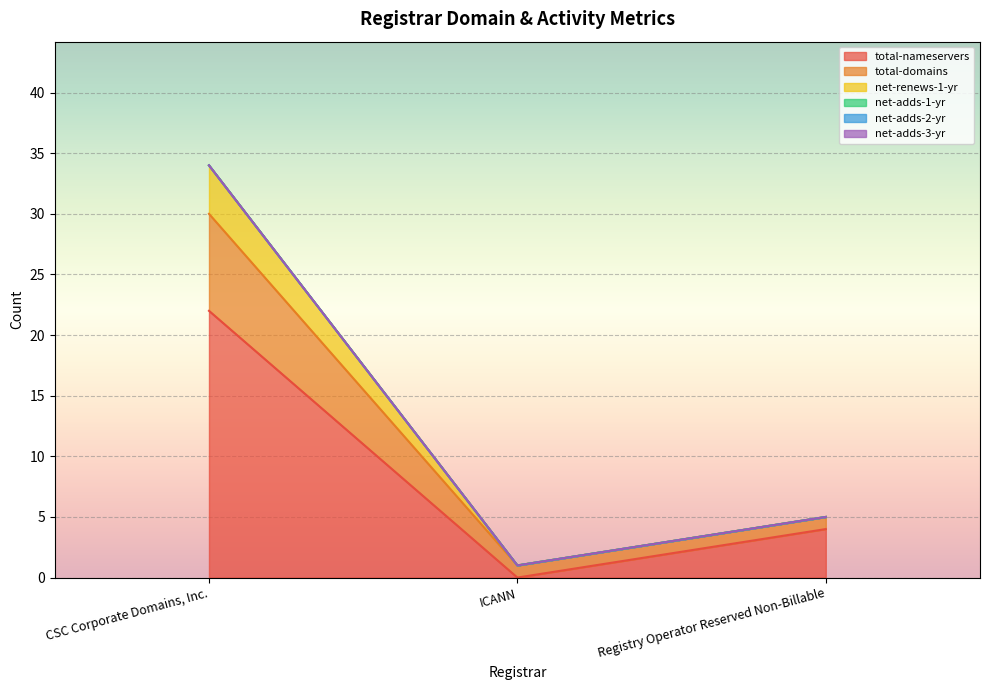

What is the approximate value of total-nameservers at CSC Corporate Domains, Inc.?

22